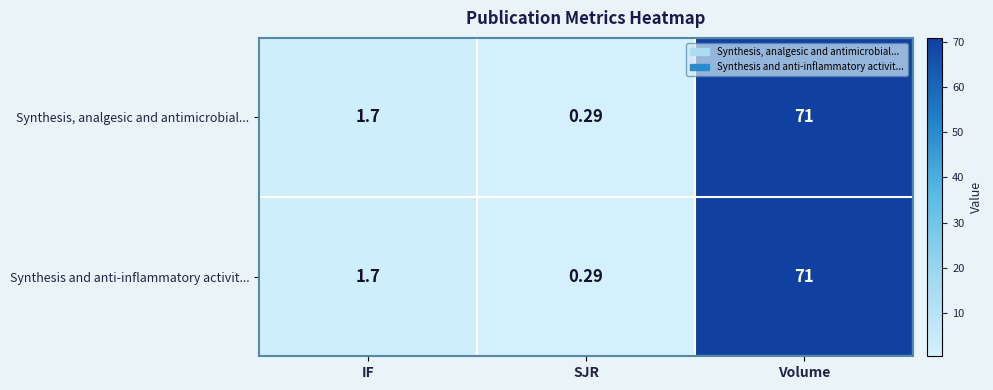

At which category is the sum across all series the highest?

Volume